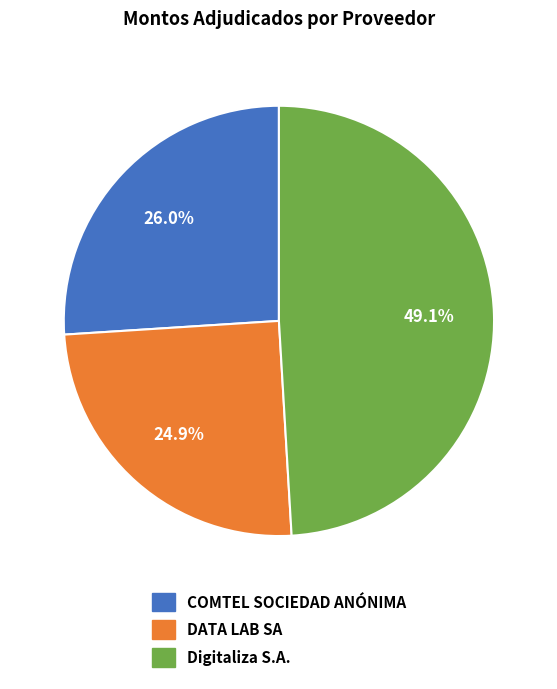

Does COMTEL SOCIEDAD ANÓNIMA account for over 50% of the chart?

No